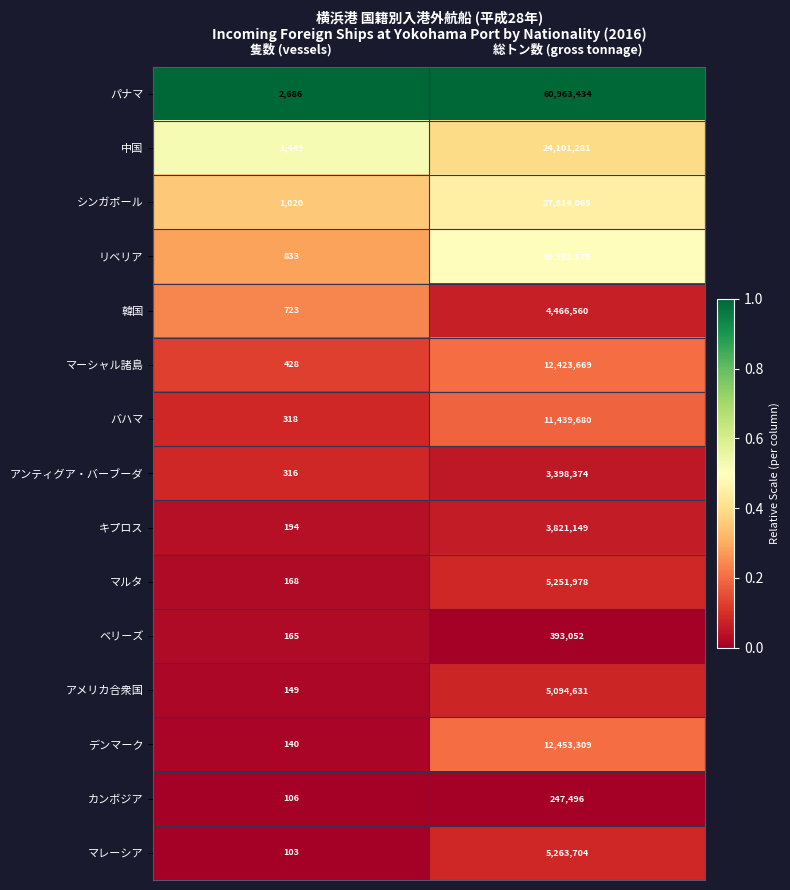

What value does the マレーシア series have at 総トン数 (gross tonnage), to the nearest 50?

5263700